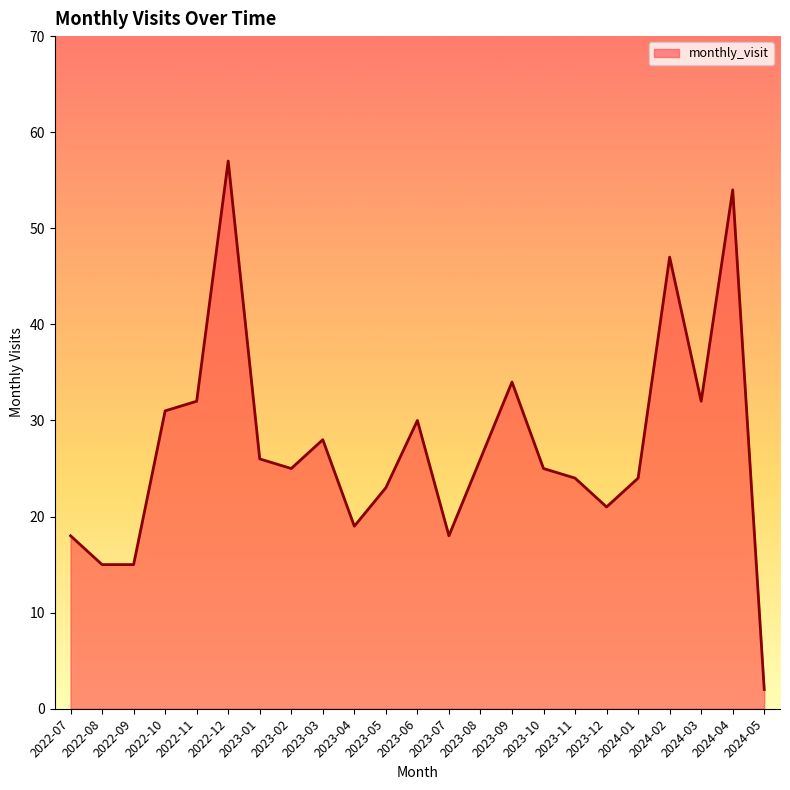

Reading left to right, list all the values displayed in this chart.

18	15	15	31	32	57	26	25	28	19	23	30	18	26	34	25	24	21	24	47	32	54	2